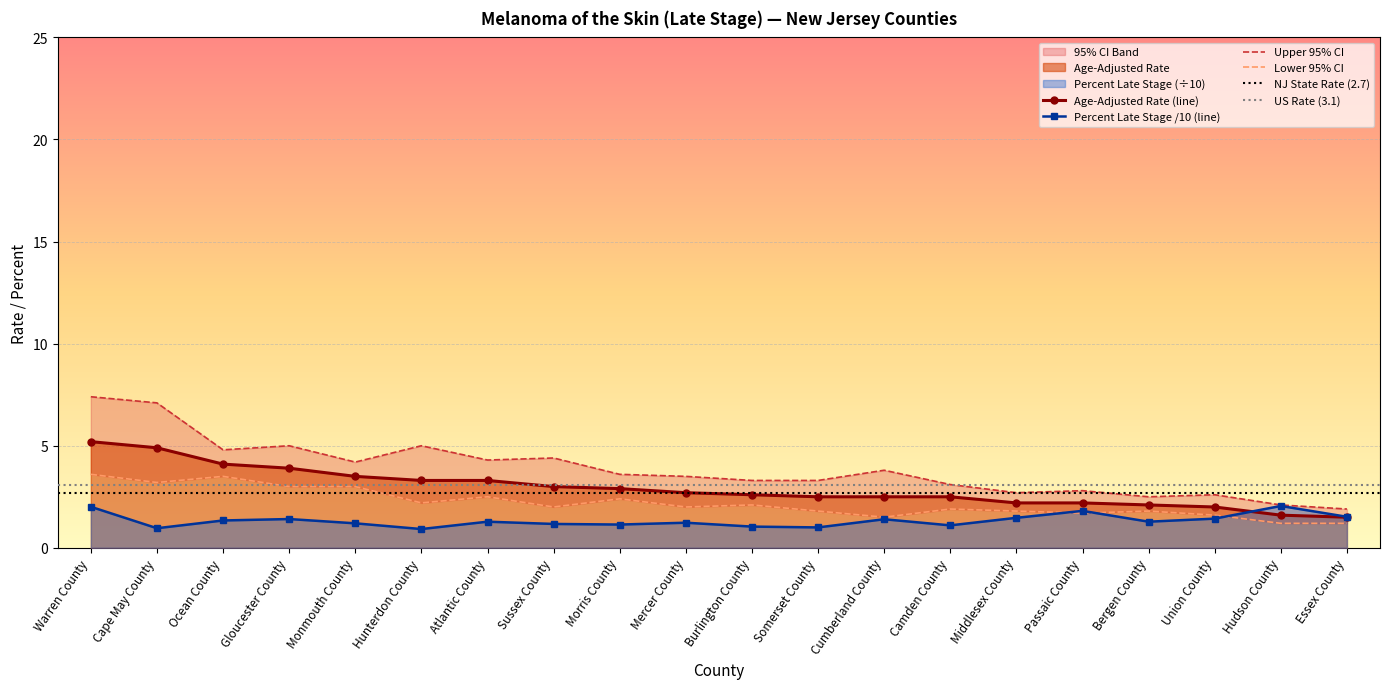

Reading left to right, transcribe all the data shown in this chart.

Age-Adjusted Rate: 5.2	4.9	4.1	3.9	3.5	3.3	3.3	3.0	2.9	2.7	2.6	2.5	2.5	2.5	2.2	2.2	2.1	2.0	1.6	1.5
Lower 95% CI: 3.6	3.2	3.5	3.0	3.0	2.2	2.5	2.0	2.4	2.0	2.1	1.8	1.5	1.9	1.8	1.7	1.8	1.6	1.2	1.2
Upper 95% CI: 7.4	7.1	4.8	5.0	4.2	5.0	4.3	4.4	3.6	3.5	3.3	3.3	3.8	3.1	2.7	2.8	2.5	2.6	2.1	1.9
Percent Late Stage: 2.0	1.0	1.3	1.4	1.2	0.9	1.3	1.2	1.1	1.2	1.0	1.0	1.4	1.1	1.5	1.8	1.3	1.4	2.0	1.5